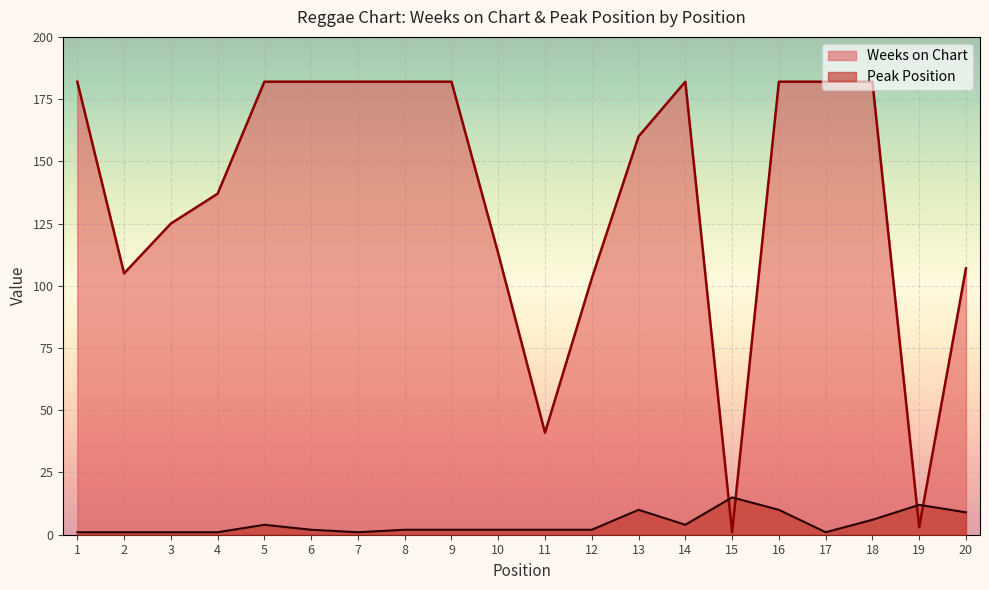

The value of Weeks on Chart at 9 is 248. True or false?

False